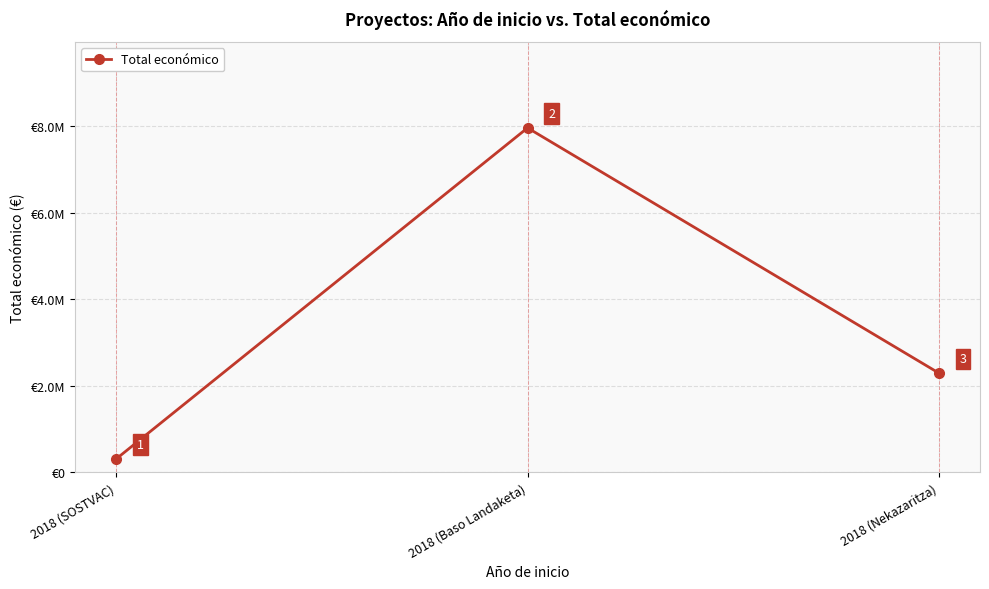

What position from the right is 2018 (Baso Landaketa)?

2